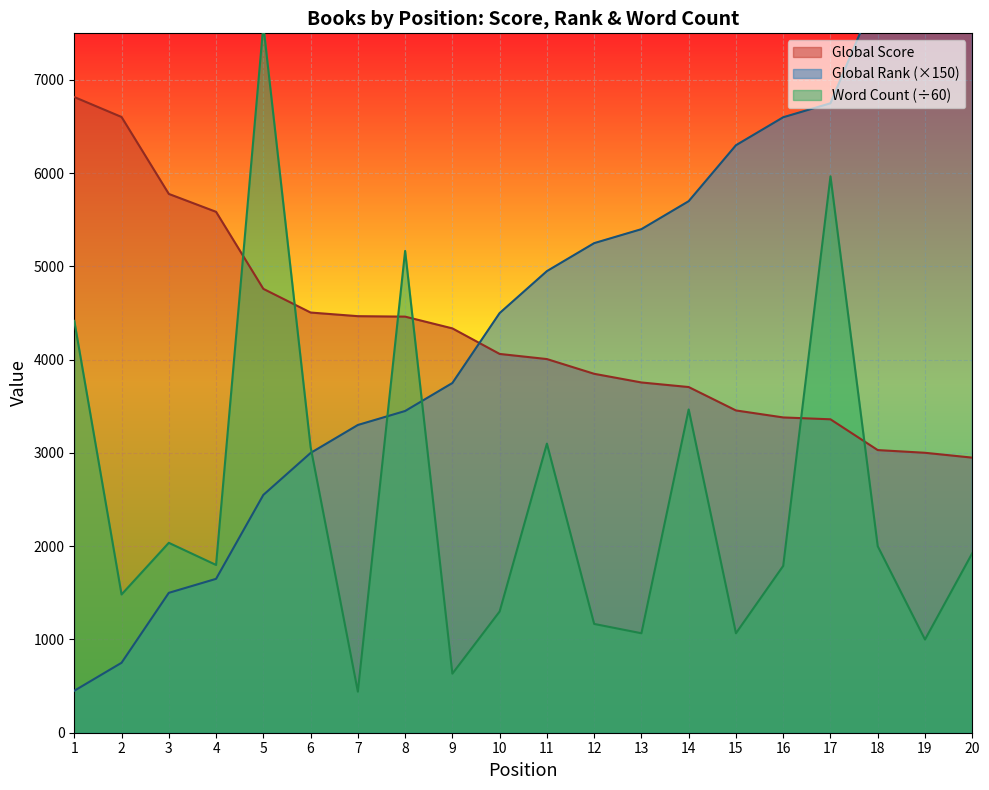

How many data points in Global Score are above 4062?

9